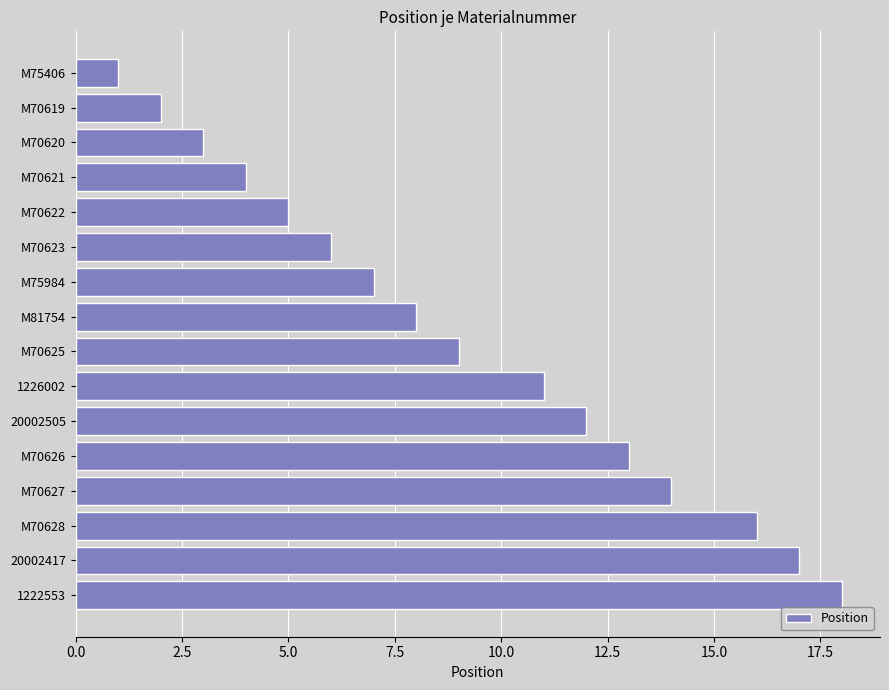

What is the label of the 12th bar from the top?

M70626